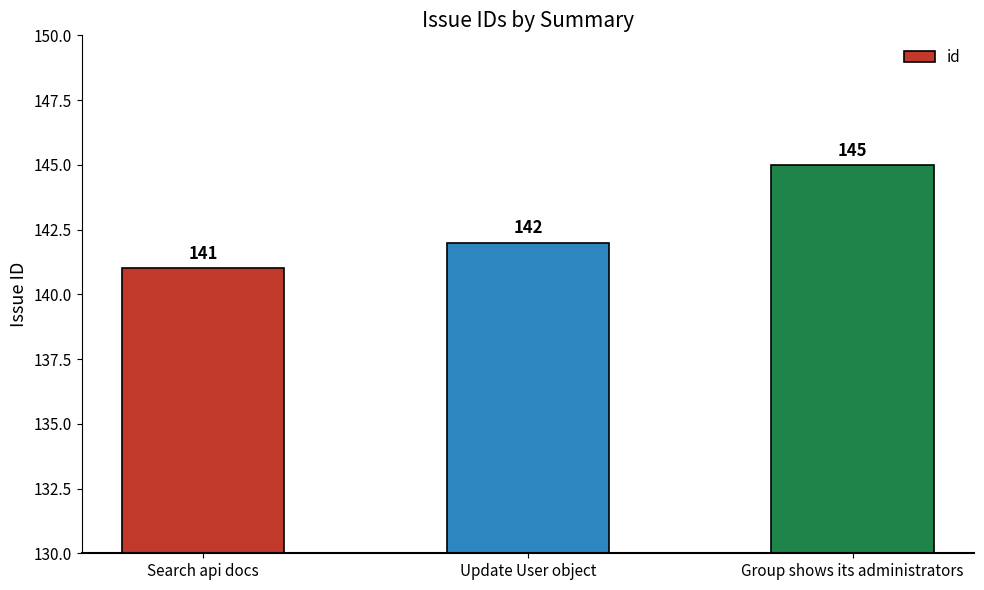

Does the chart contain any negative values?

No